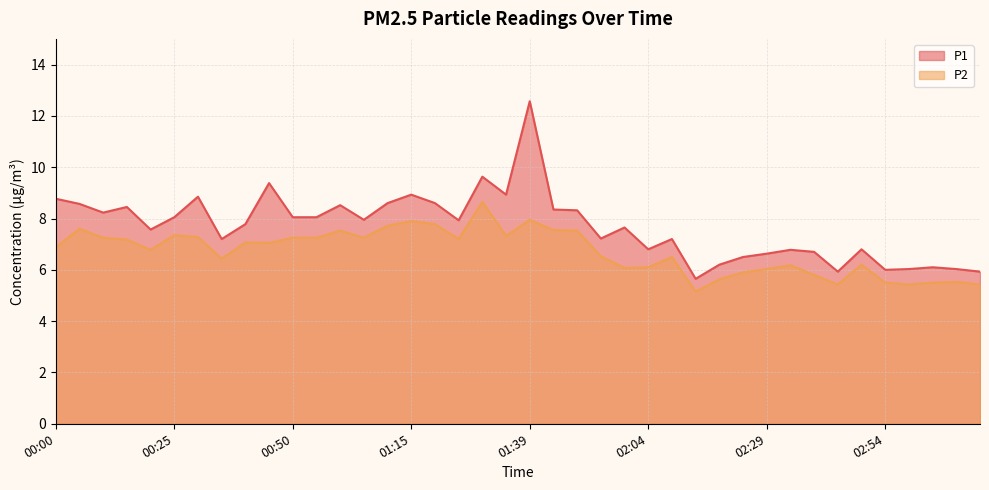

Rank the categories by P2 value from lowest to highest.

02:14, 02:44, 02:59, 03:13, 02:54, 03:04, 03:09, 02:19, 02:39, 02:24, 02:29, 01:59, 02:04, 02:34, 02:49, 00:35, 02:09, 01:54, 00:20, 00:00, 00:45, 00:40, 00:15, 01:25, 00:10, 00:50, 00:55, 01:05, 00:30, 01:35, 00:25, 01:00, 01:49, 01:44, 00:05, 01:10, 01:20, 01:15, 01:39, 01:30